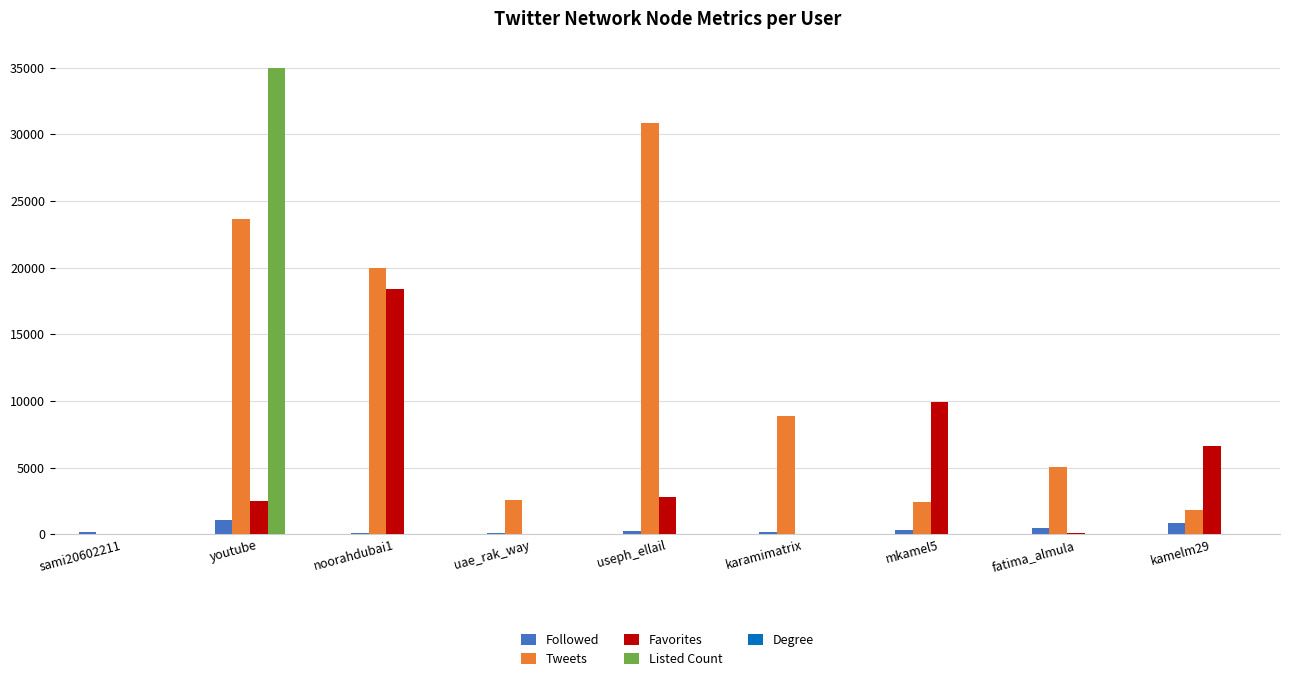

What is the maximum value for Favorites?

18423